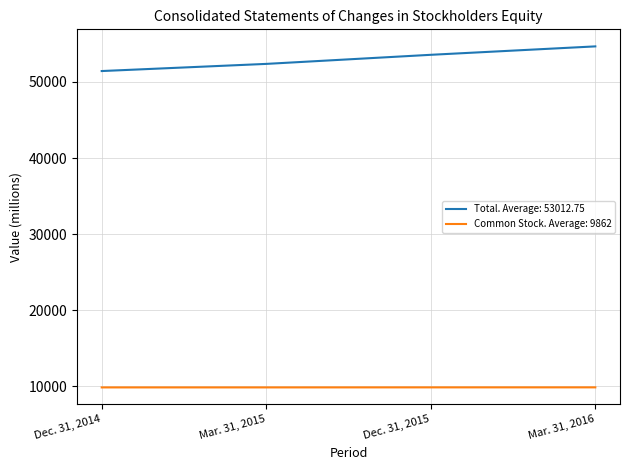

What position from the right is Mar. 31, 2016?

1